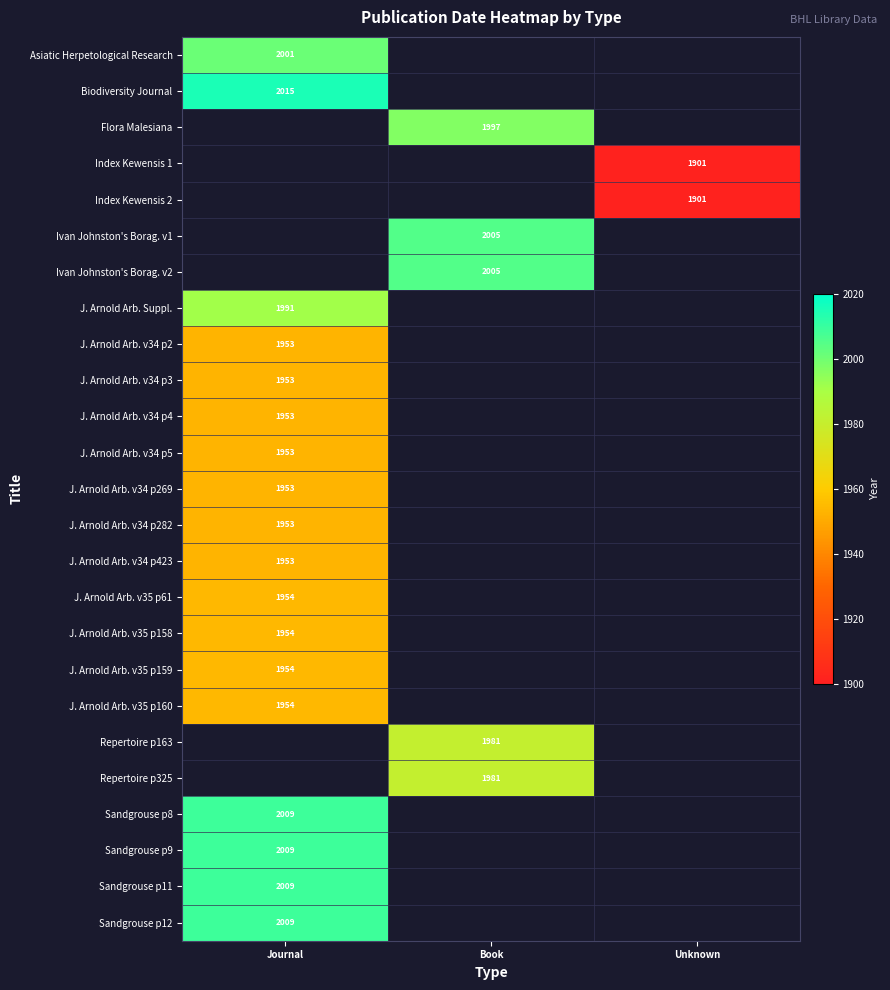

True or false: J. Arnold Arb. v35 p160 has a value of 1355 at Journal.

False